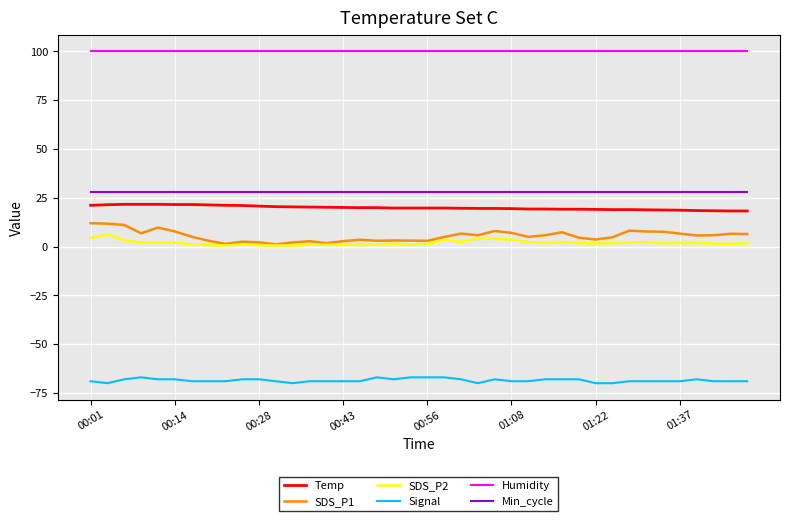

Which category has the lowest value in the SDS_P1 series?

00:23